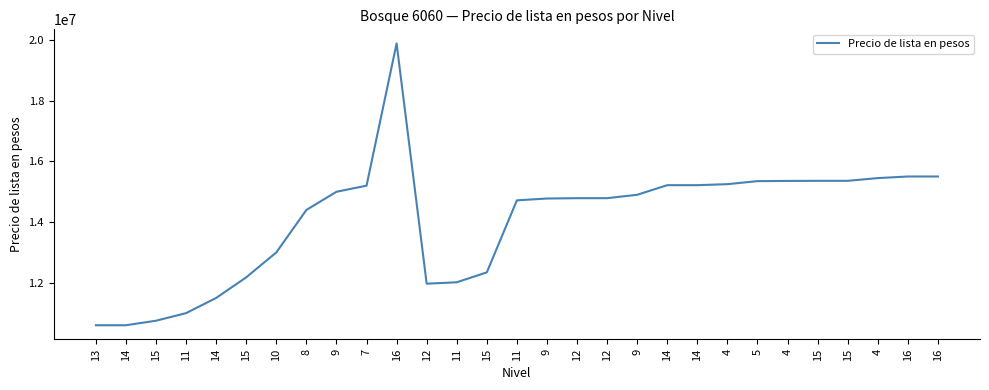

Is this an area chart (filled region under the line)?

No